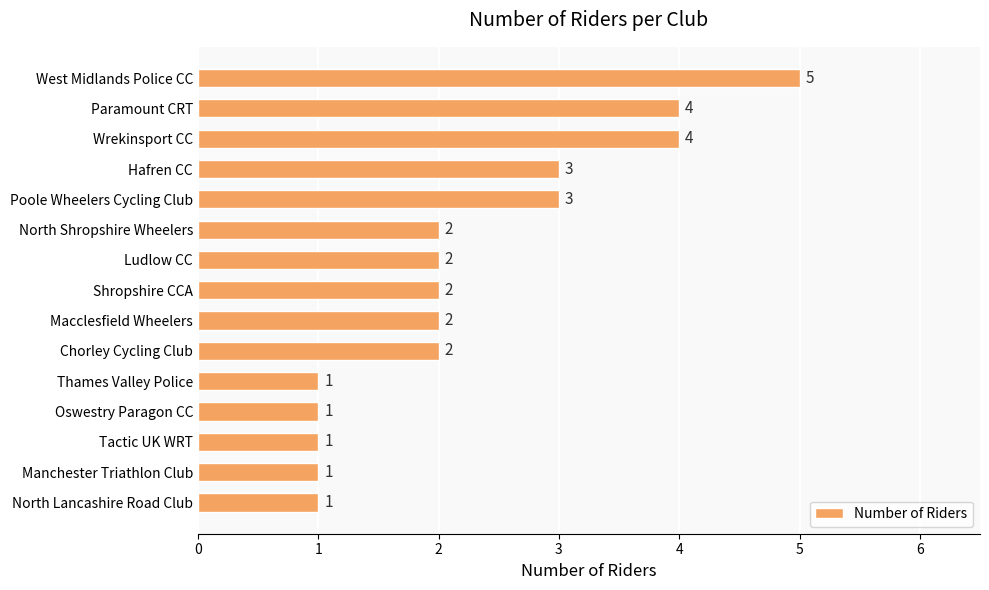

What is the ratio of the value at Oswestry Paragon CC to the value at Thames Valley Police?

1.0